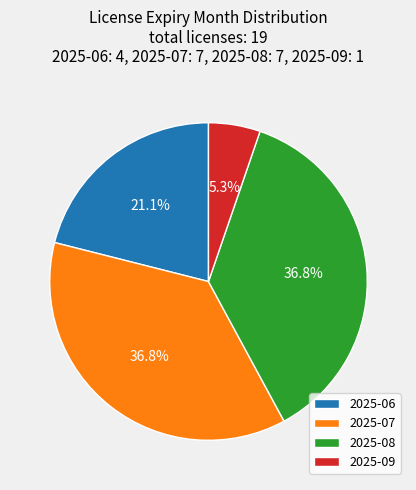

To the nearest percent, what percentage of the pie is 2025-09?

5%